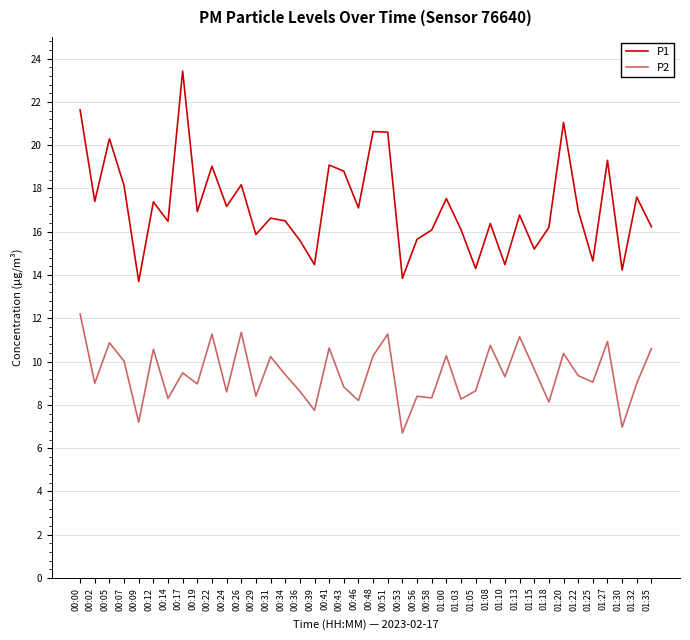

True or false: P1 has a value of 9.6 at 01:05.

False